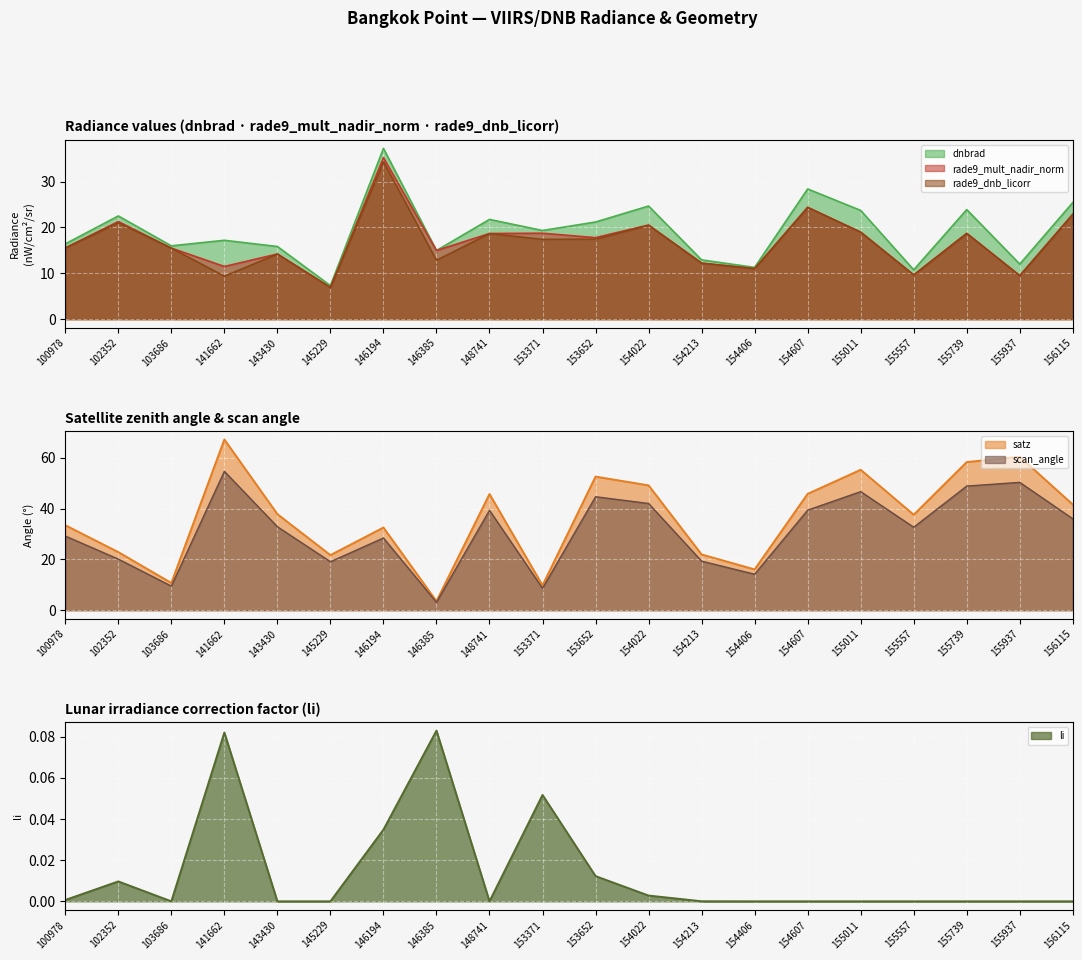

What is the average value of the rade9_mult_nadir_norm series?

16.9